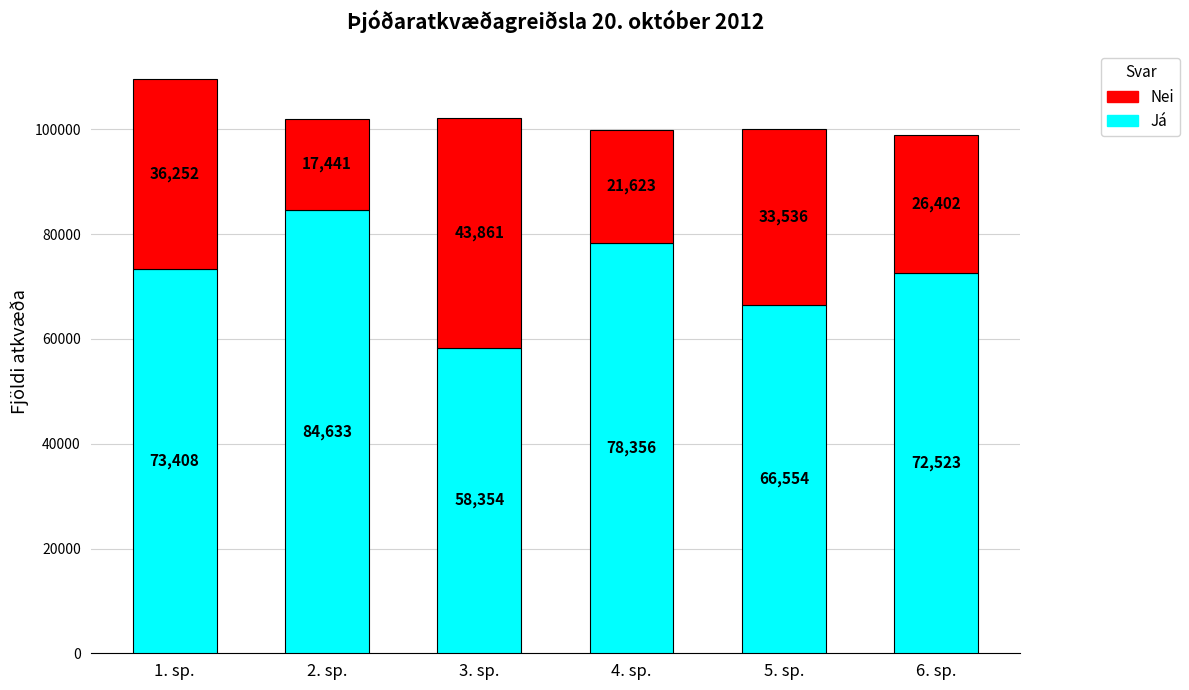

Reading left to right, list the values for the Já series.

73408	84633	58354	78356	66554	72523